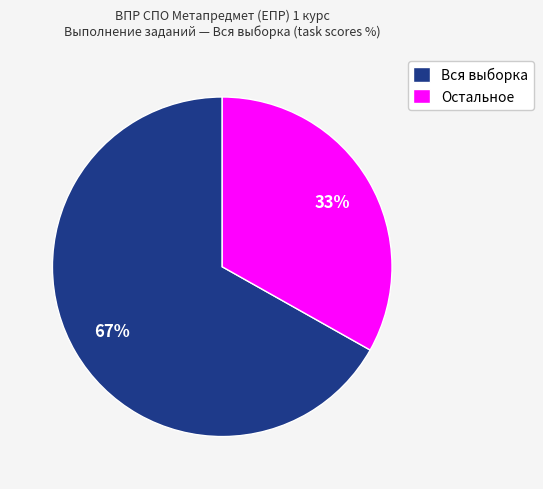

Rank the categories by value from highest to lowest.

Вся выборка, Остальное